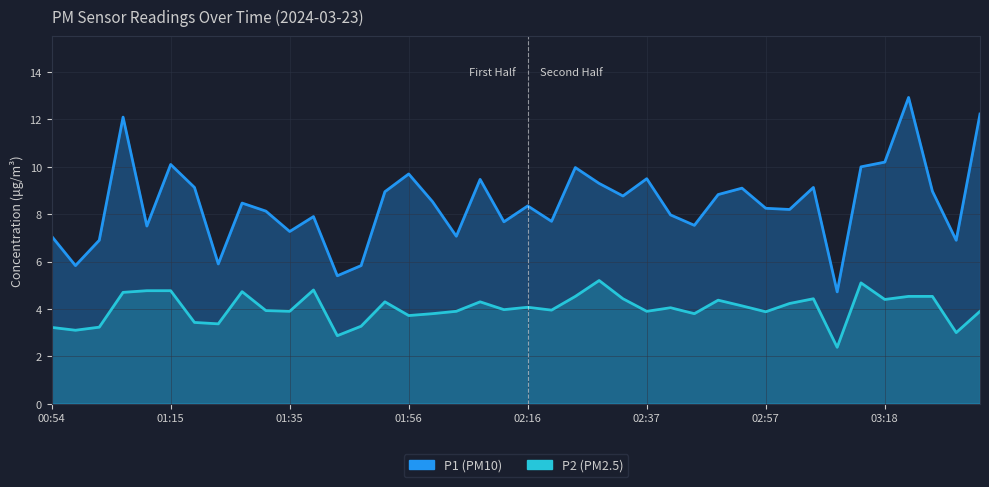

How many interior local peaks does the P2 series have?

10